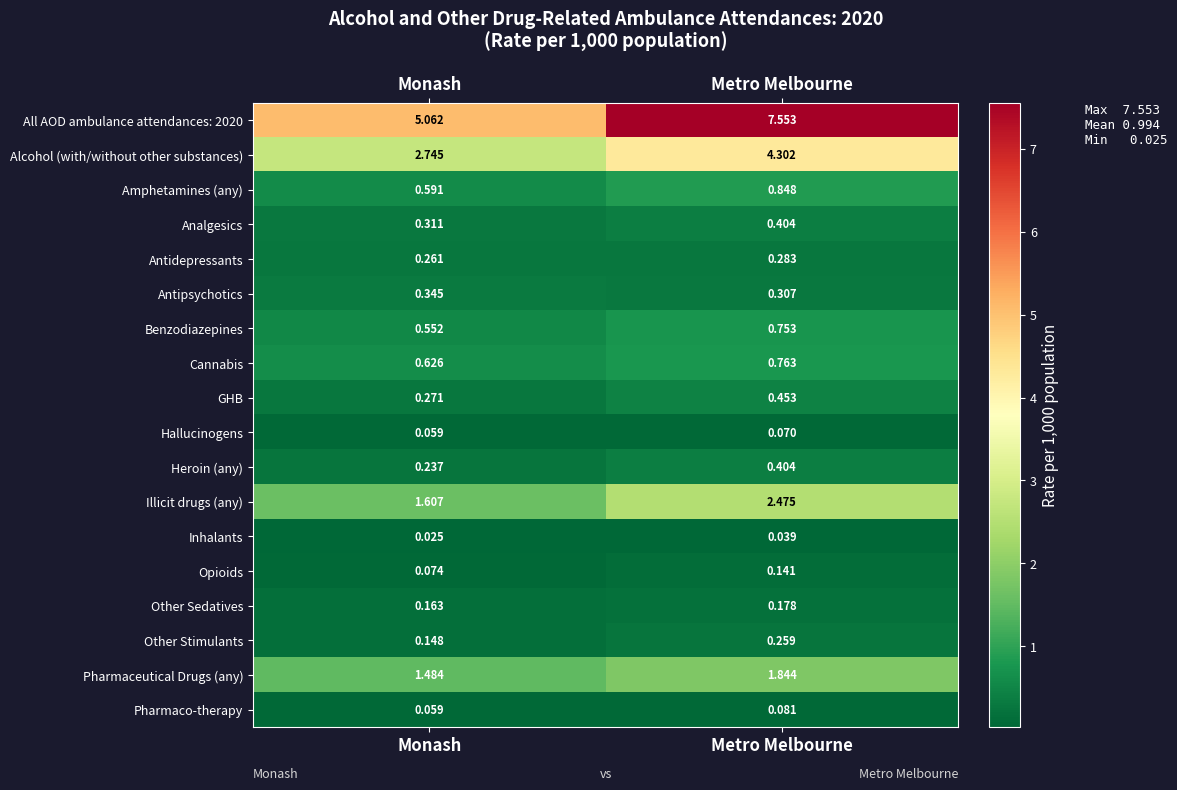

At which category is the sum across all series the highest?

Metro Melbourne